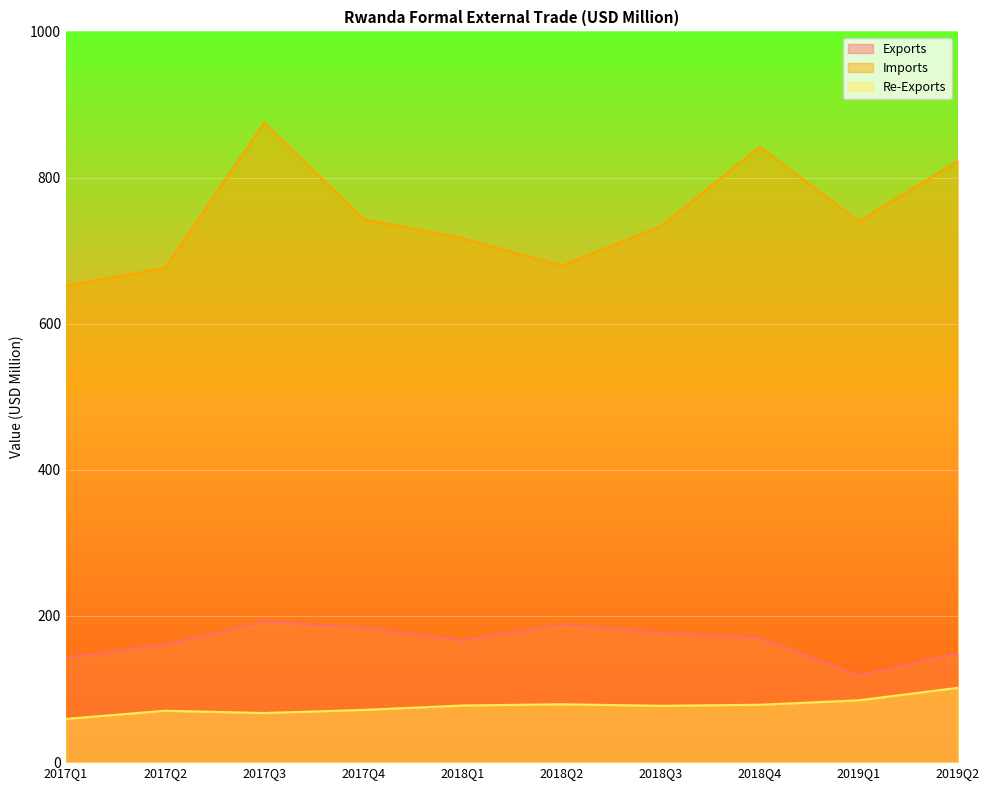

What is the total value across all series at 2017Q3?

1134.4